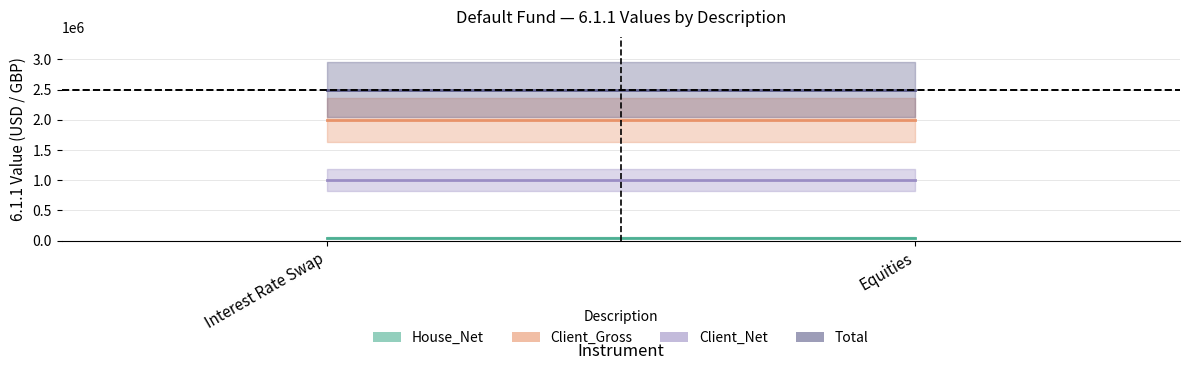

What are all the series names shown in the legend?

House_Net, Client_Gross, Client_Net, Total